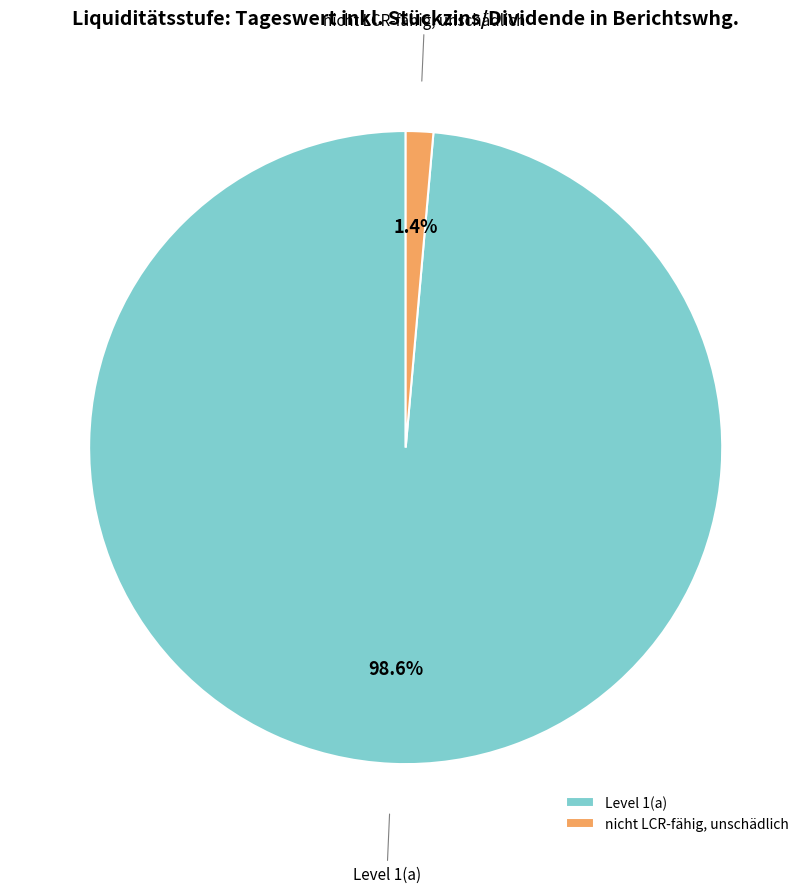

To the nearest percent, what percentage of the pie is Level 1(a)?

99%